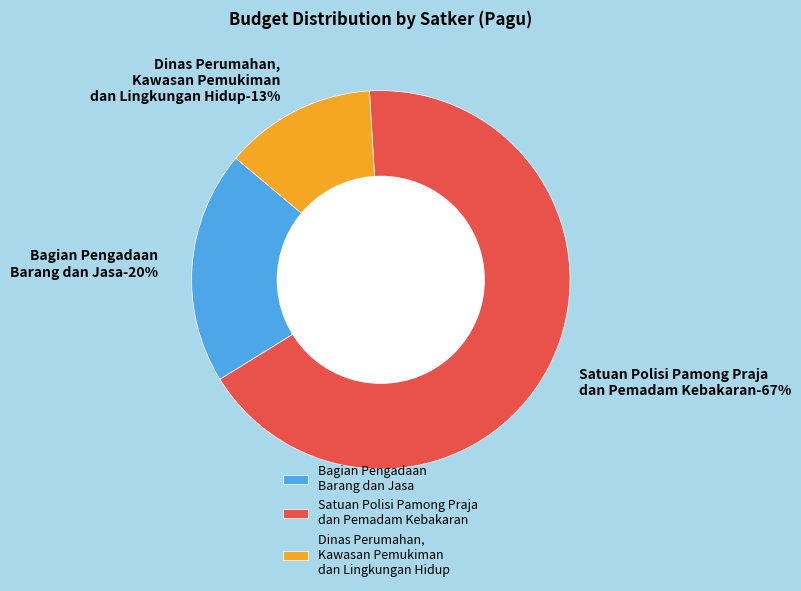

Is Dinas Perumahan, Kawasan Pemukiman dan Lingkungan Hidup the majority of the pie?

No